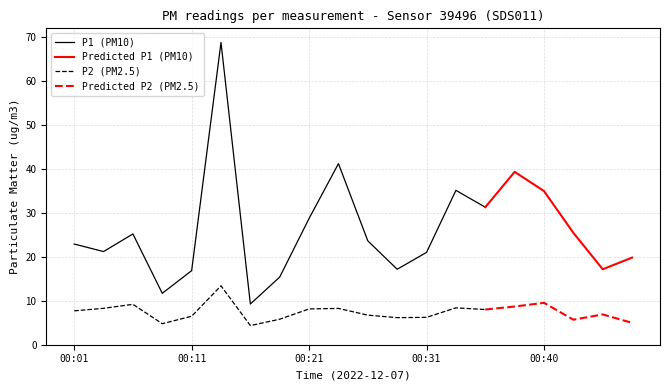

At which label does P1 first exceed 23?

00:06